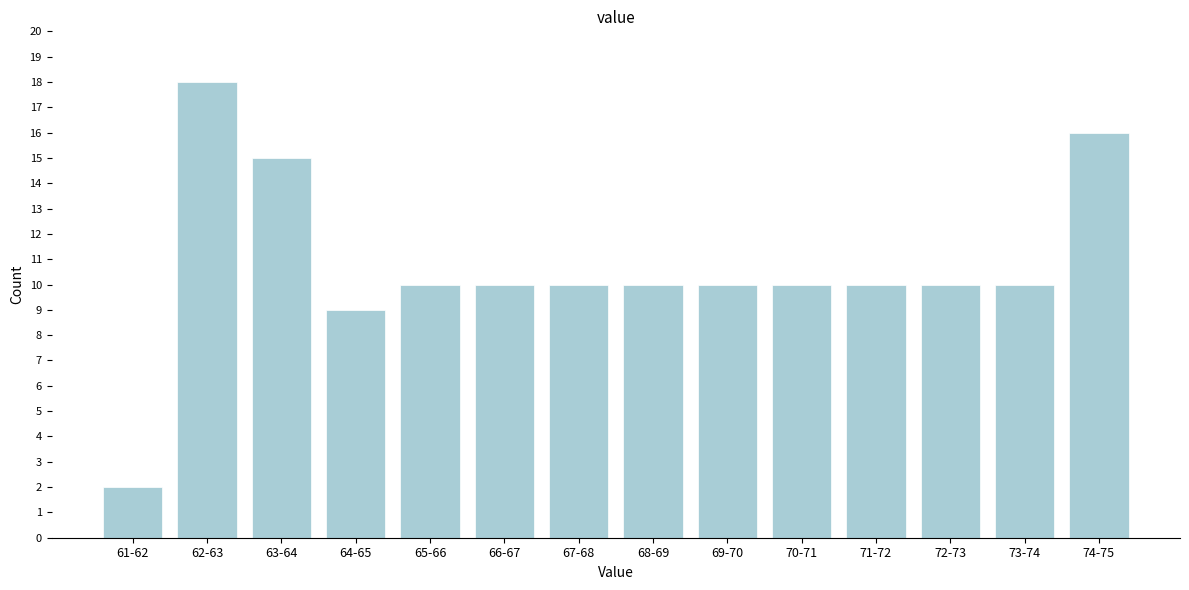

Reading left to right, list all the values displayed in this chart.

61-62=2	62-63=18	63-64=15	64-65=9	65-66=10	66-67=10	67-68=10	68-69=10	69-70=10	70-71=10	71-72=10	72-73=10	73-74=10	74-75=16